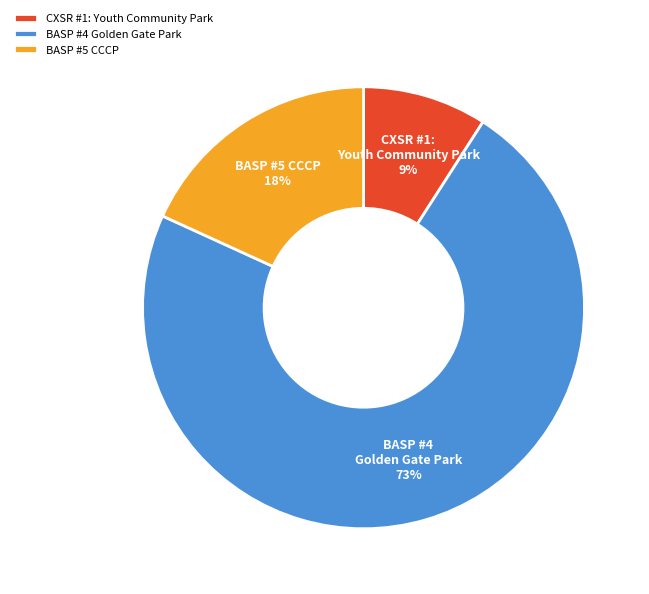

Which category has the biggest portion of the pie?

BASP #4 Golden Gate Park